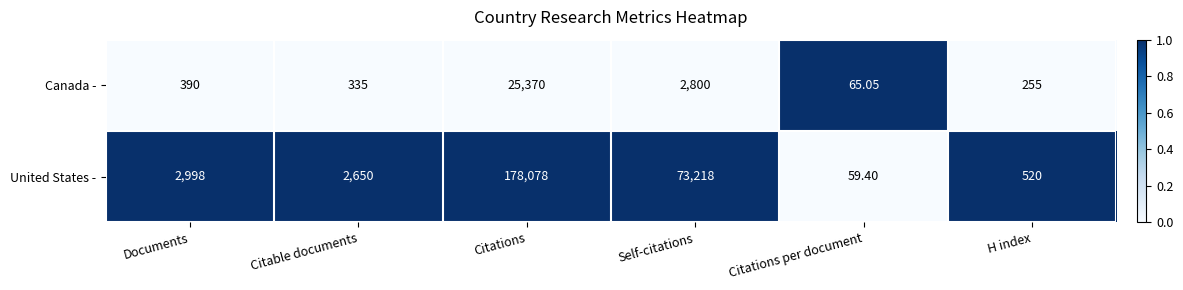

At which category is the sum across all series the highest?

Citations